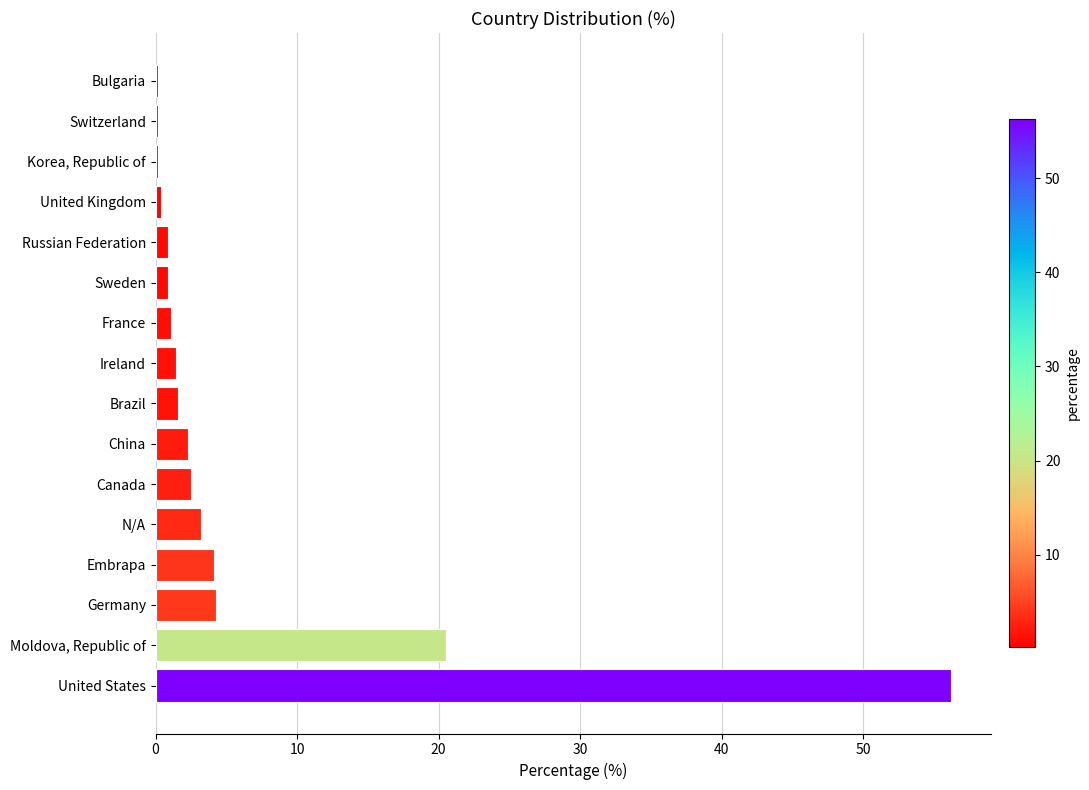

Read the value at China.

2.3